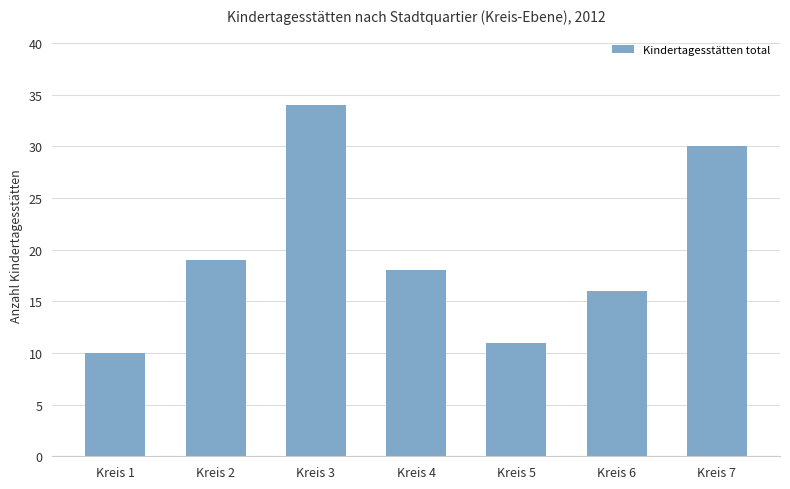

What is the greatest value displayed?

34